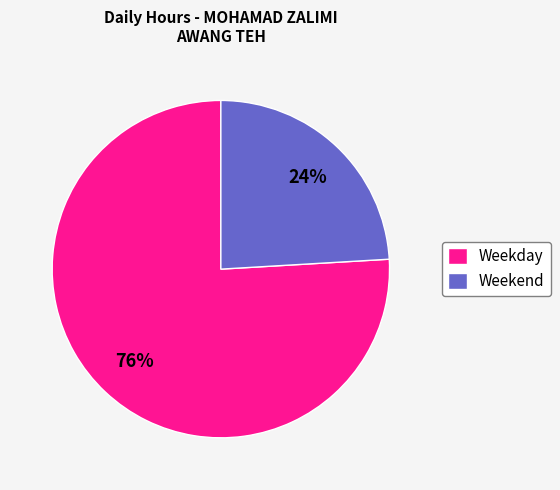

To the nearest percent, what percentage of the pie is Weekend?

24%